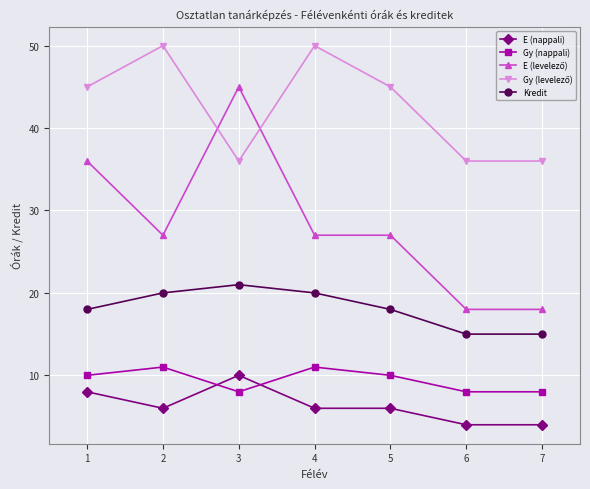

What is the total value across all series at 2?

114